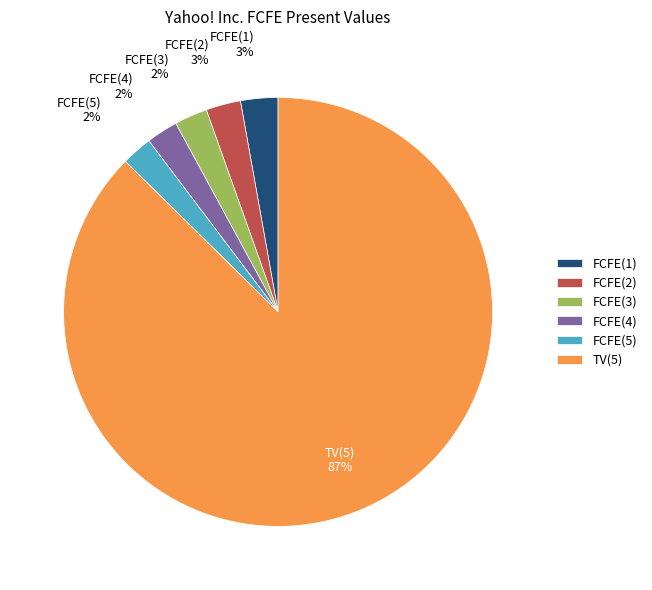

Does TV(5) account for over 50% of the chart?

Yes